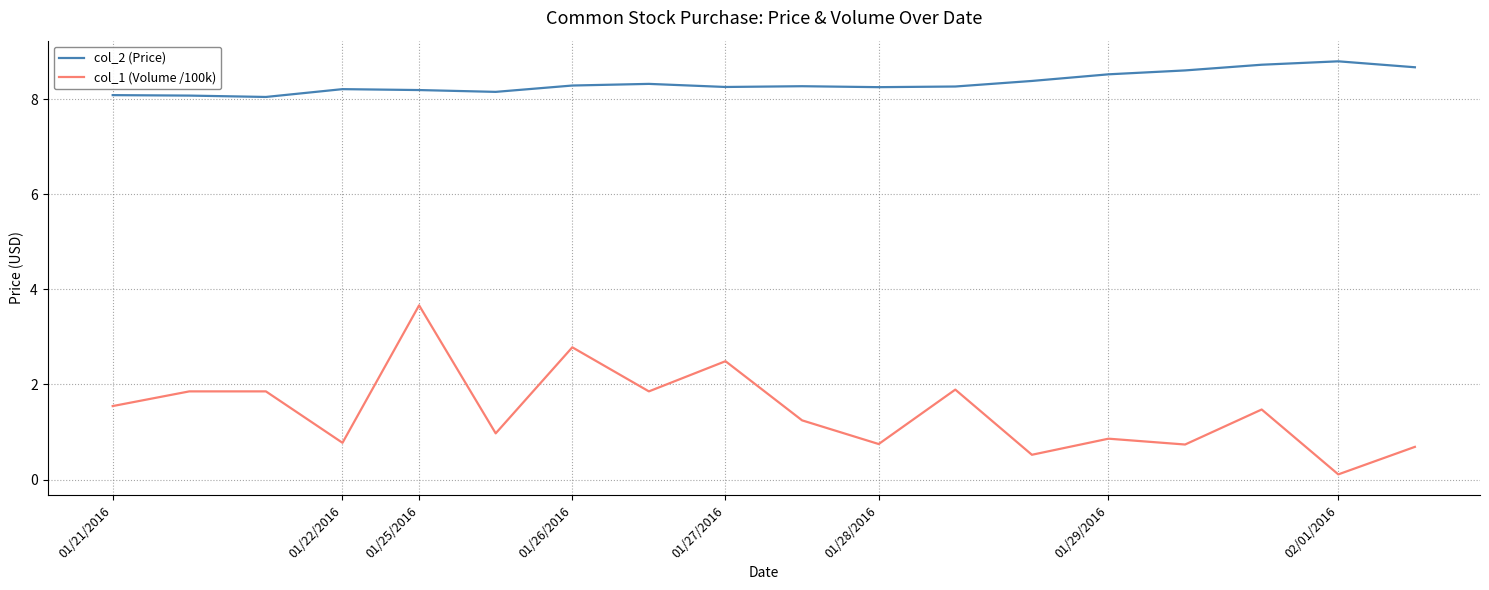

Which series has the largest total across all categories?

col_2 (Price)